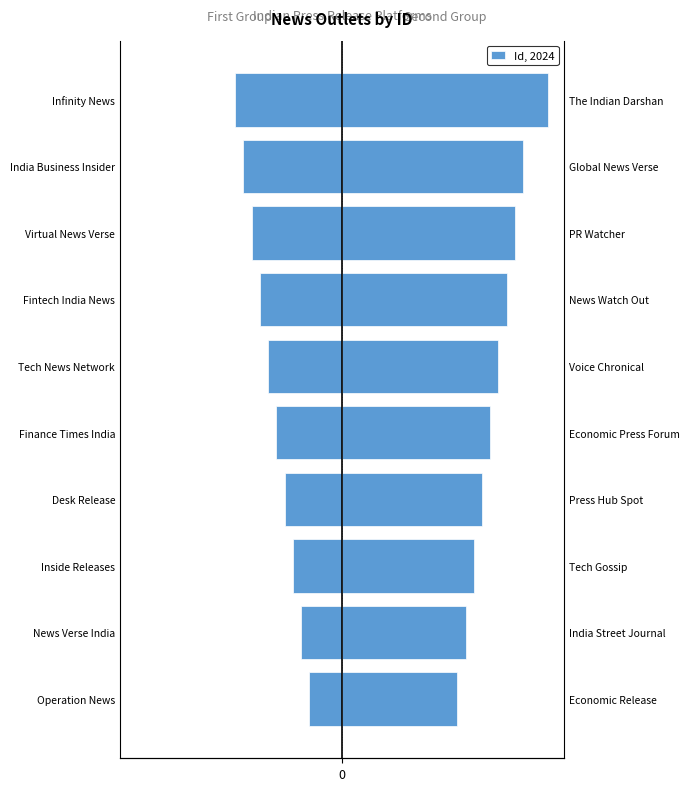

How many values are between -11 and -6?

6